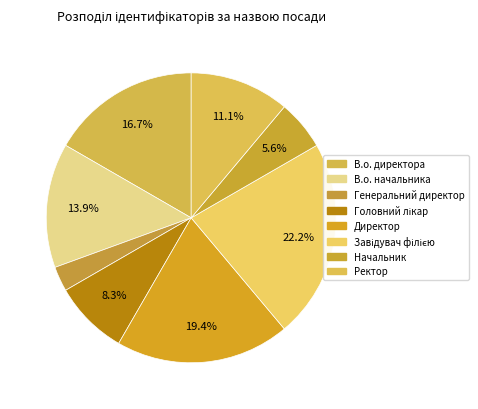

True or false: Начальник accounts for 6% of the total.

True